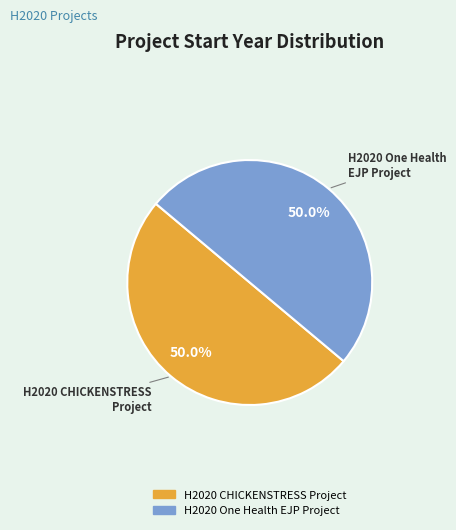

What is the ratio of the value at H2020 CHICKENSTRESS Project to the value at H2020 One Health EJP Project?

1.0